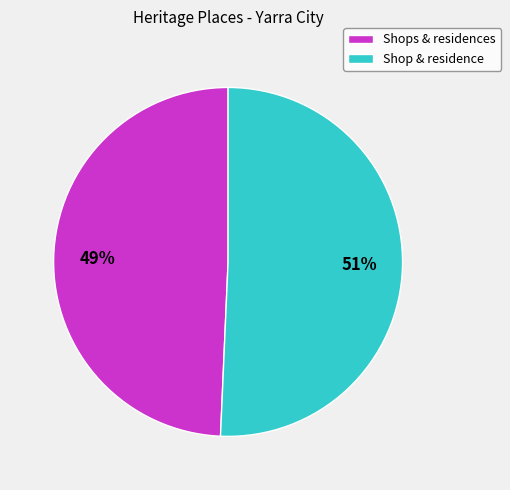

To the nearest percent, what percentage of the pie is Shops & residences?

49%